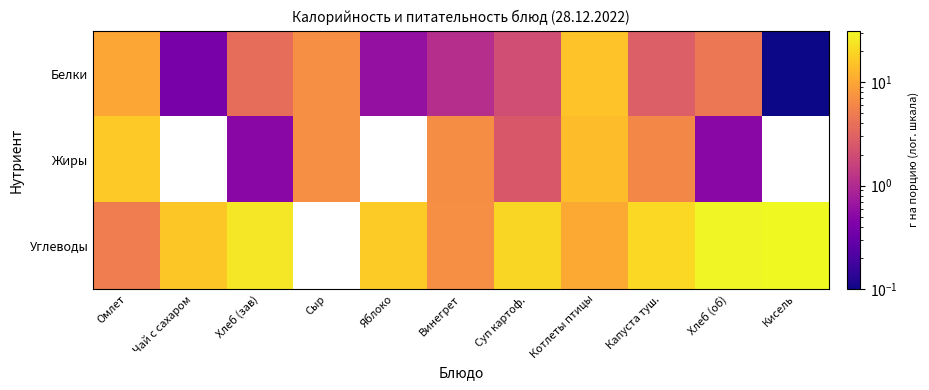

Which has a higher value, Хлеб (зав) or Котлеты птицы?

Котлеты птицы